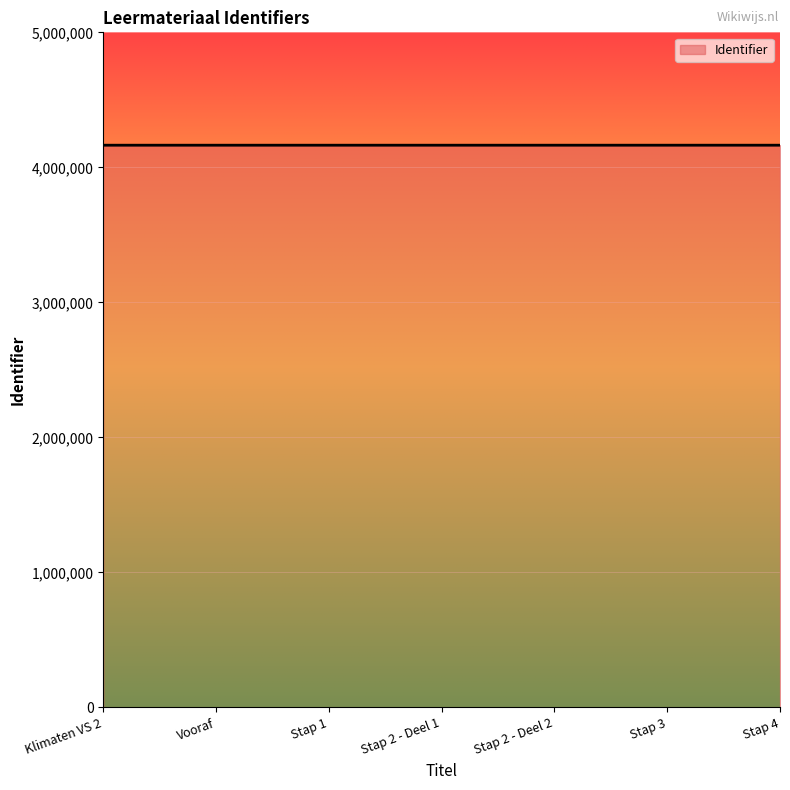

How many lines are shown in the chart?

1